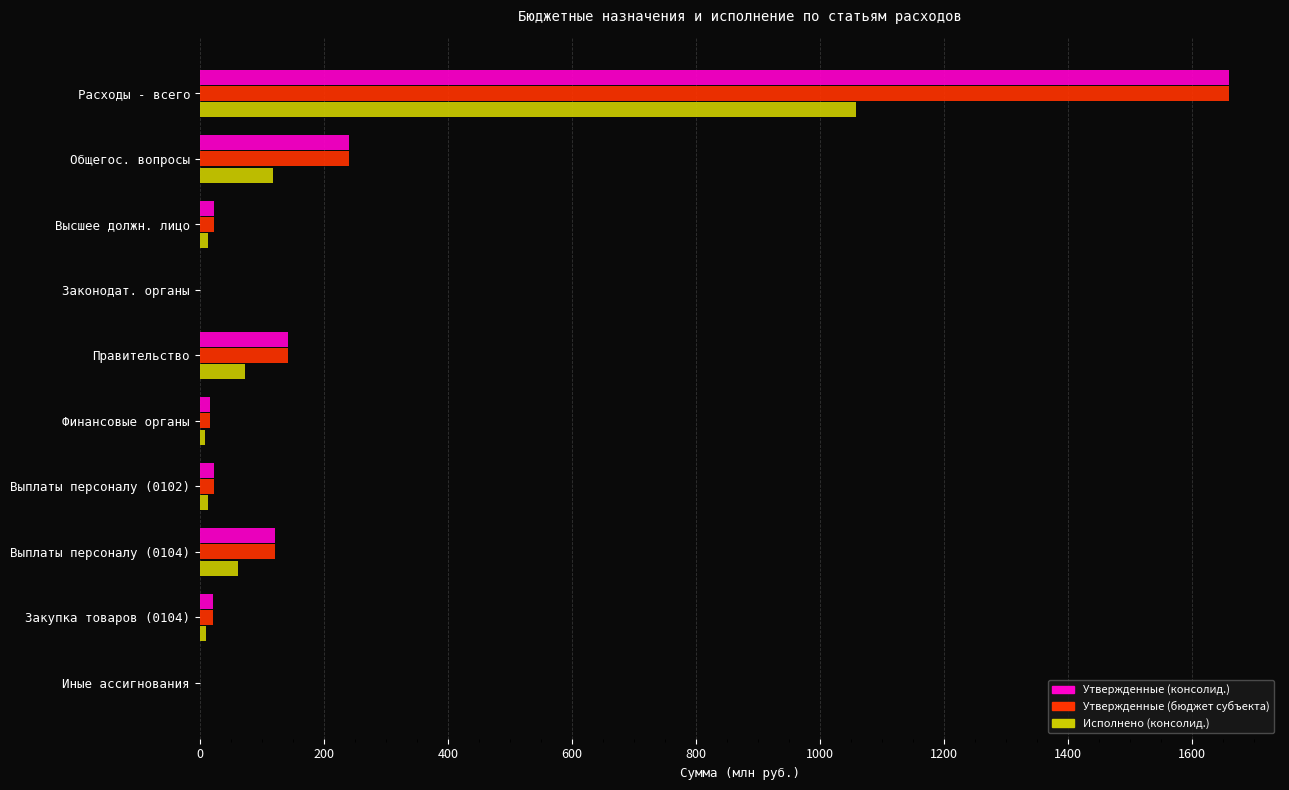

At which category is the sum across all series the highest?

Расходы - всего